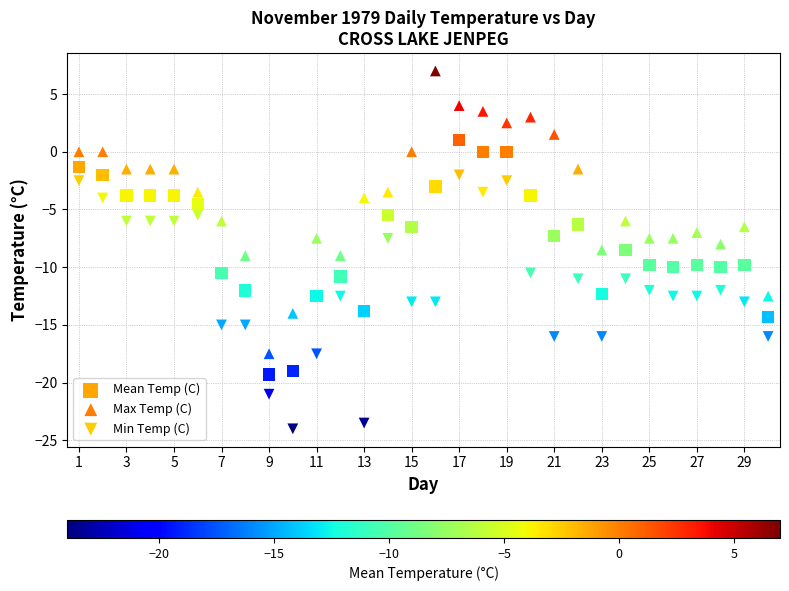

Which series contains the highest Y value?

Max Temp (C)